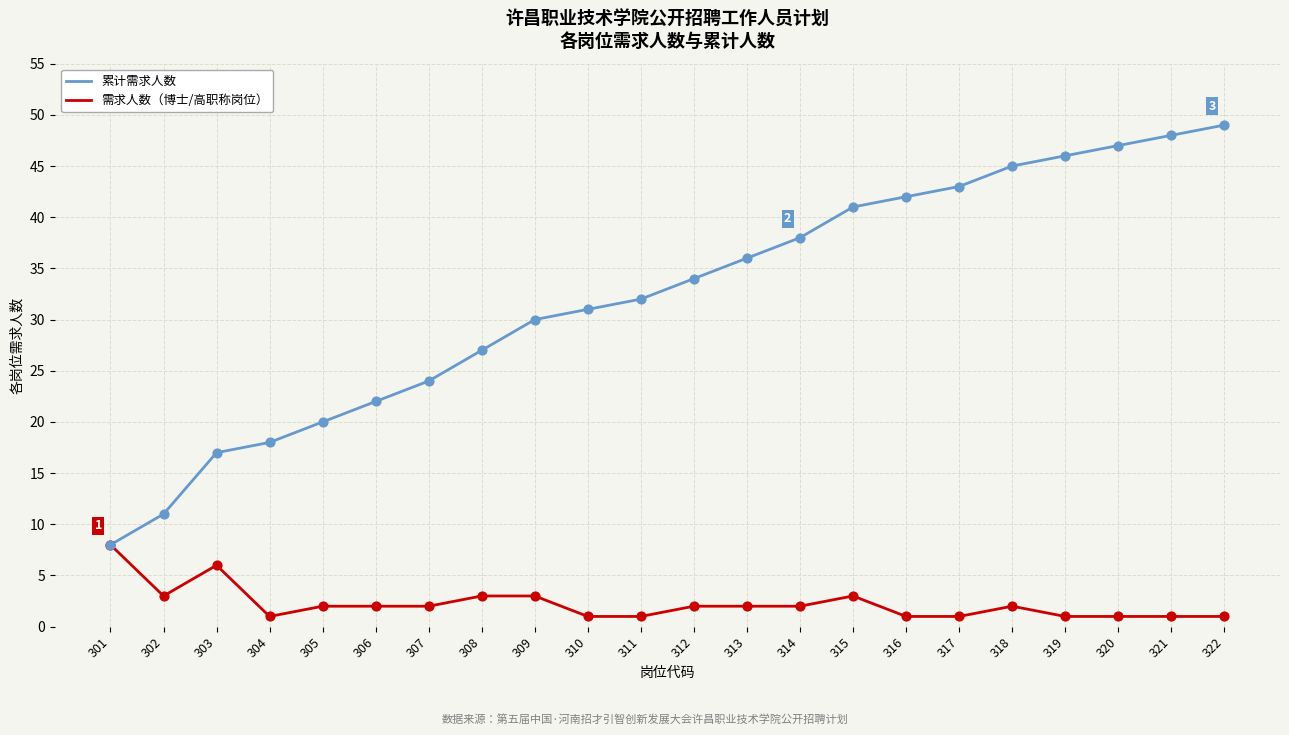

What is the total value across all series at 318?

47